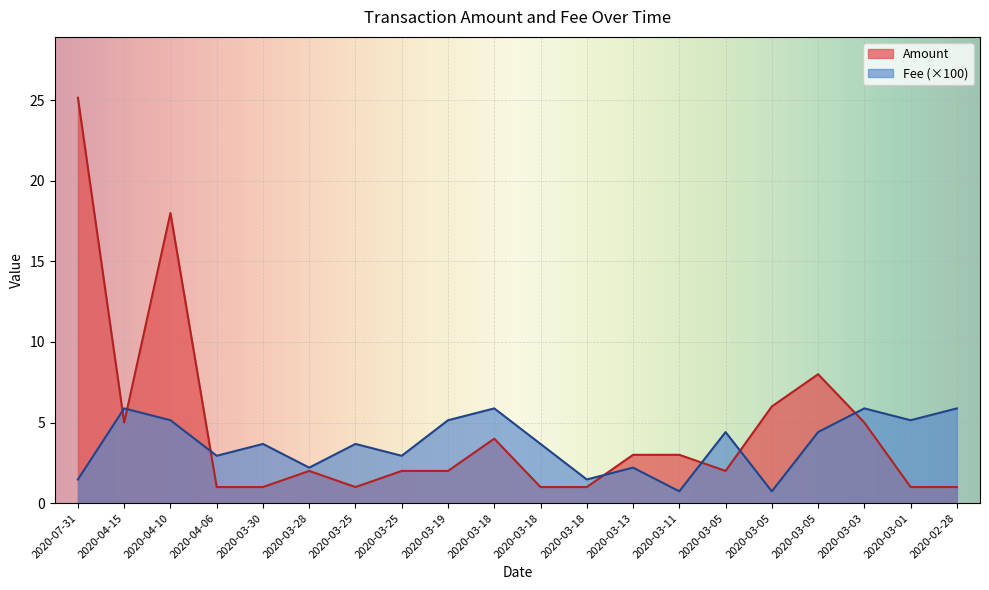

List the labels in order of Fee value, smallest first.

2020-03-11, 2020-03-05, 2020-07-31, 2020-03-18, 2020-03-28, 2020-03-13, 2020-04-06, 2020-03-25, 2020-03-30, 2020-03-25, 2020-03-18, 2020-03-05, 2020-03-05, 2020-04-10, 2020-03-19, 2020-03-01, 2020-04-15, 2020-03-18, 2020-03-03, 2020-02-28